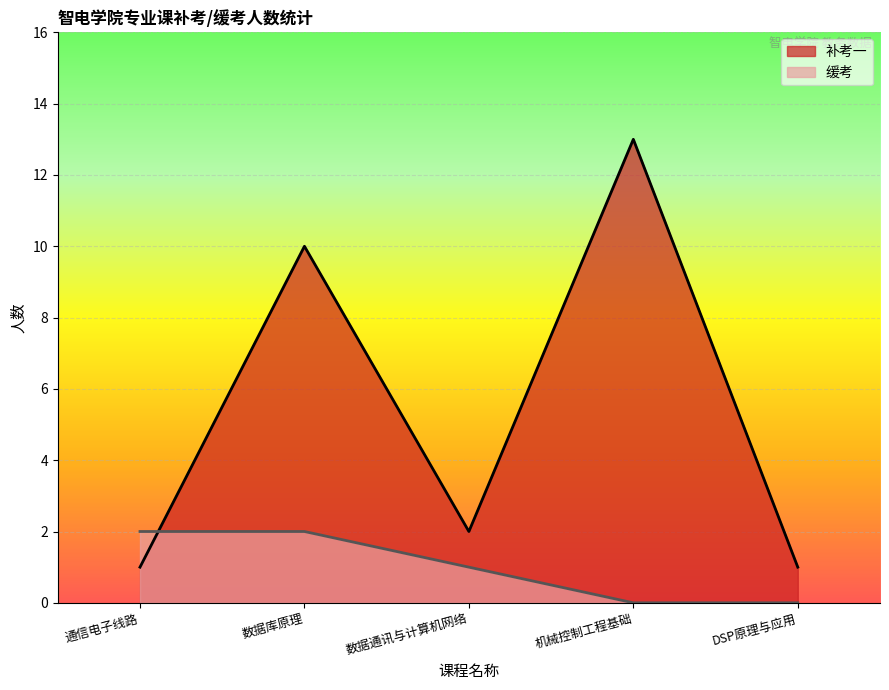

Count the number of categories in the chart.

5